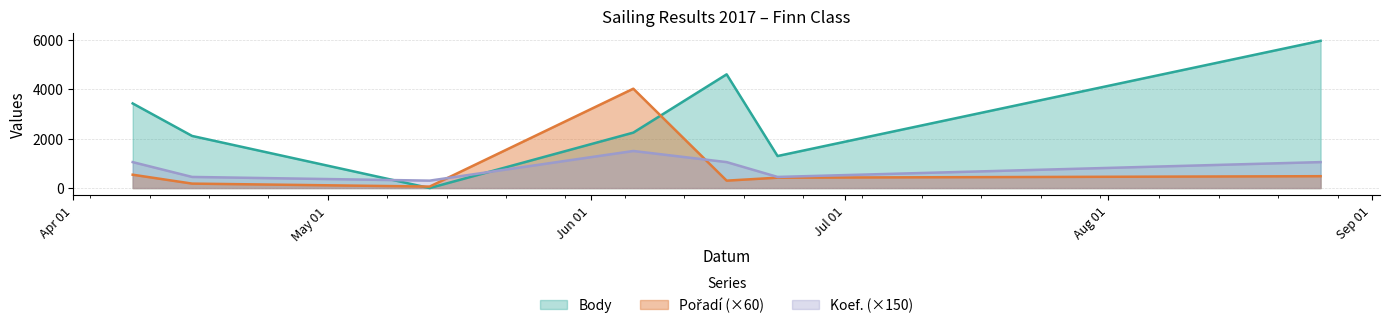

Does the chart display data point markers on the line(s)?

No